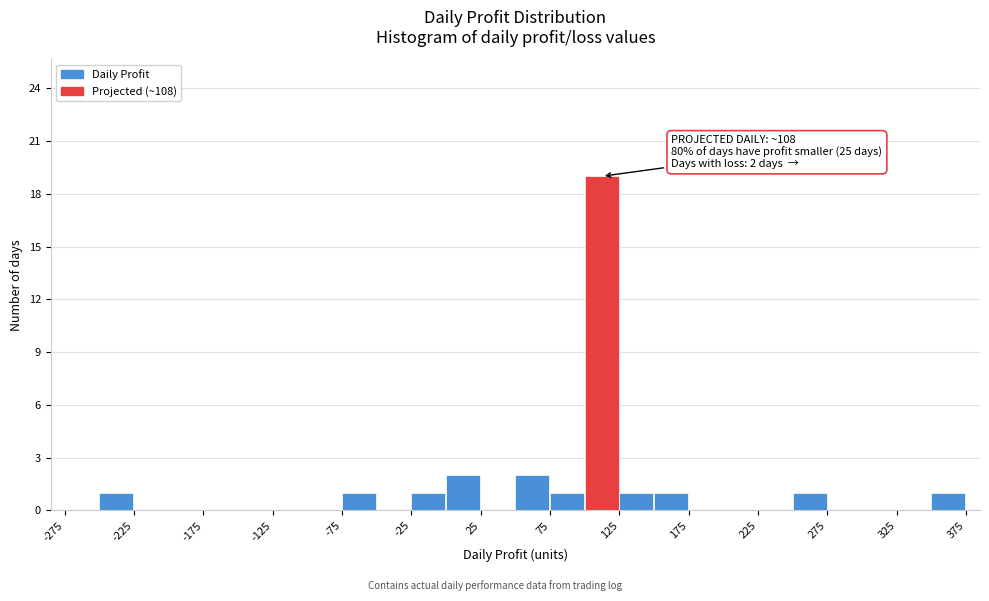

Which range on the x-axis has the tallest bar?

100 to 125